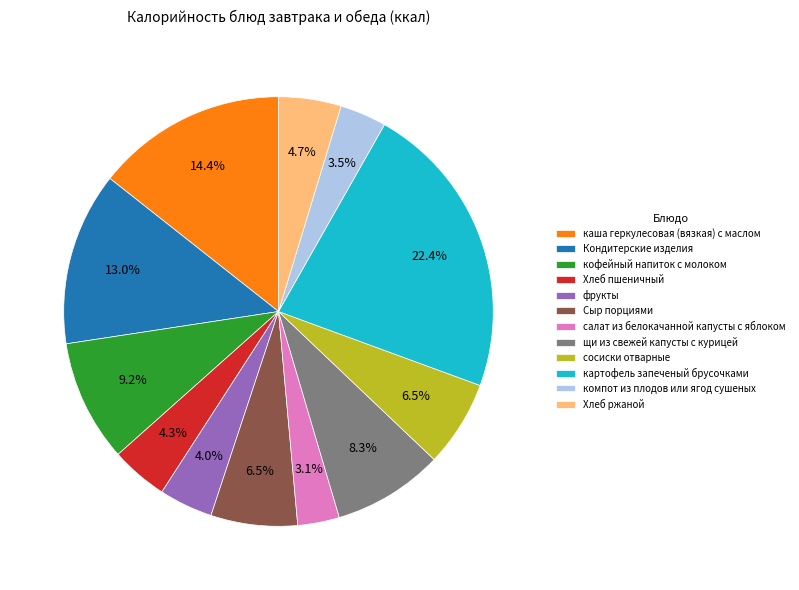

Does Кондитерские изделия account for over 50% of the chart?

No